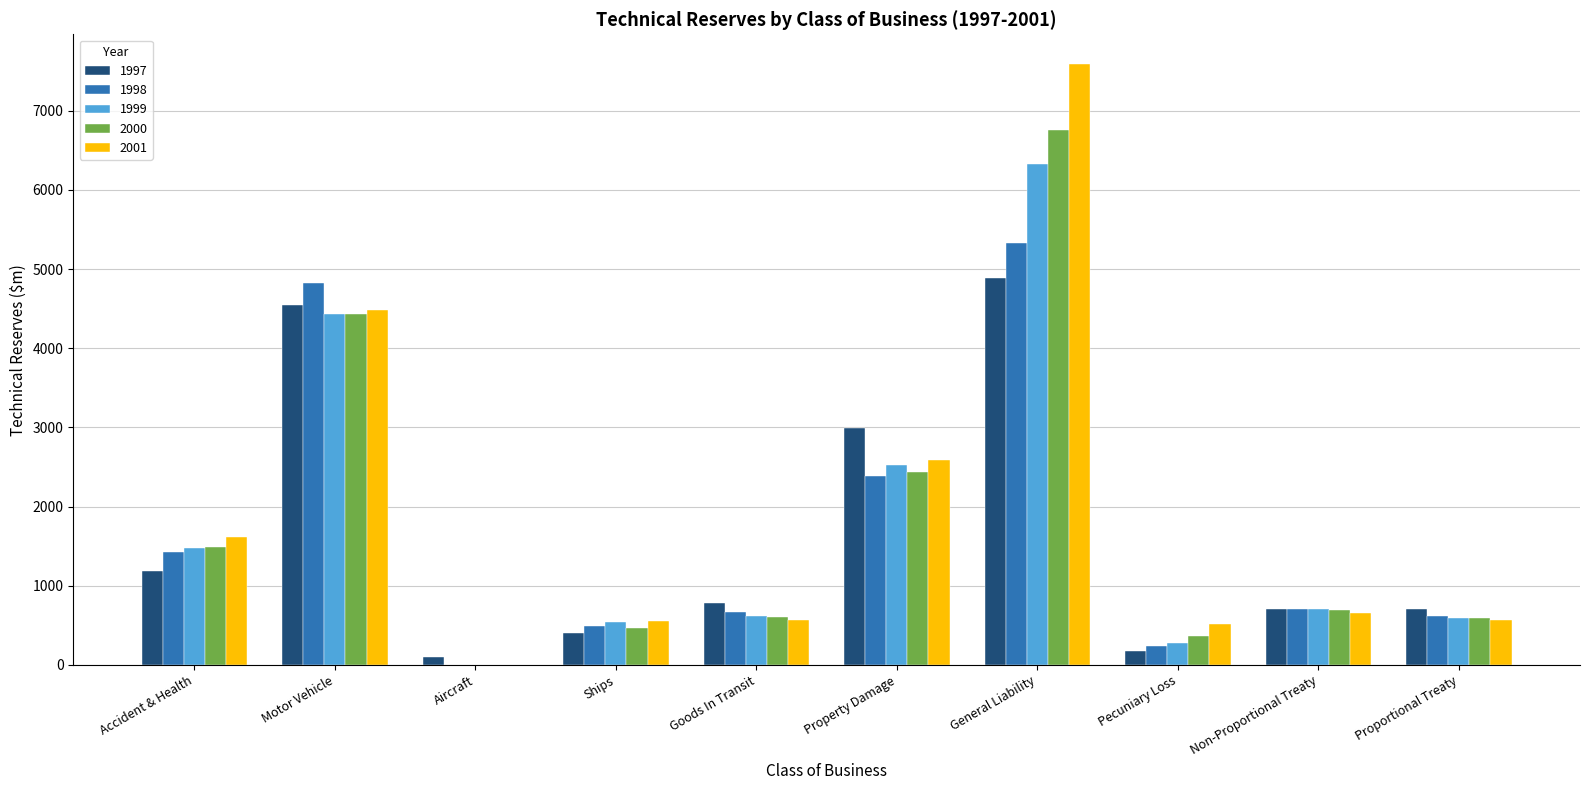

What is the difference between the 1999 values at Pecuniary Loss and Aircraft?

271.3